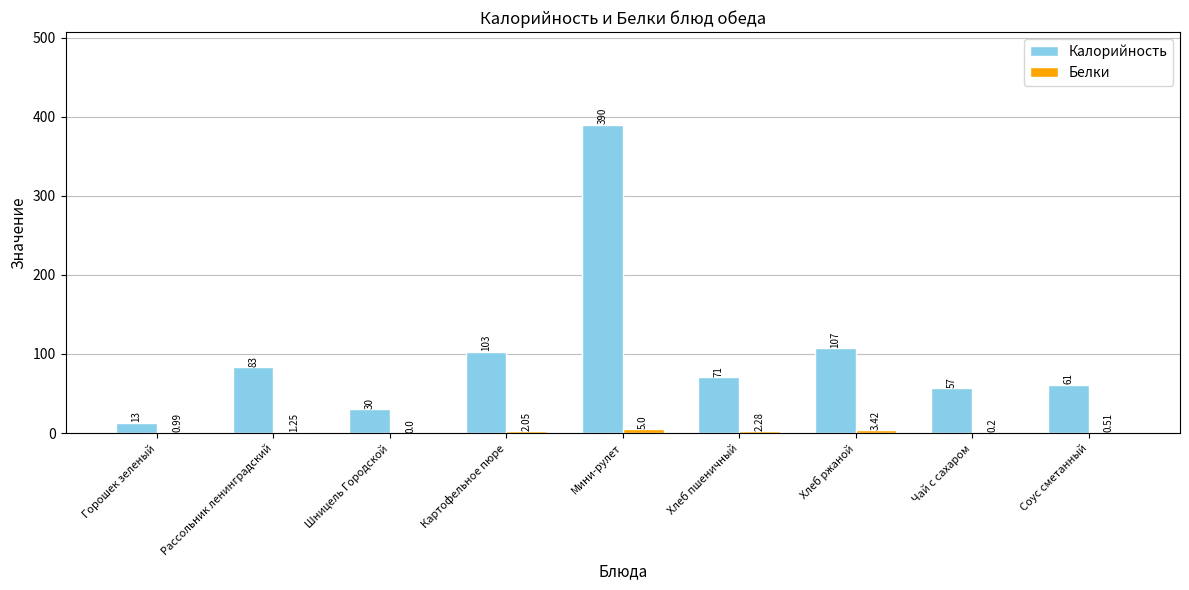

Which series changed the most between Хлеб пшеничный and Хлеб ржаной?

Калорийность